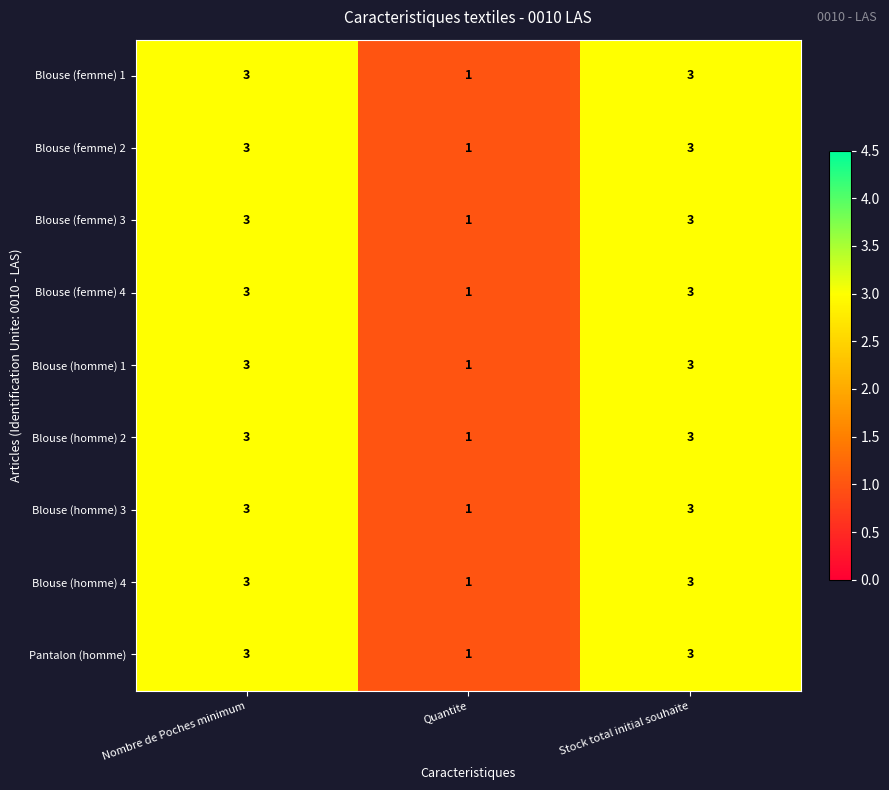

What is the approximate value of Blouse (homme) 2 at Nombre de Poches minimum?

3